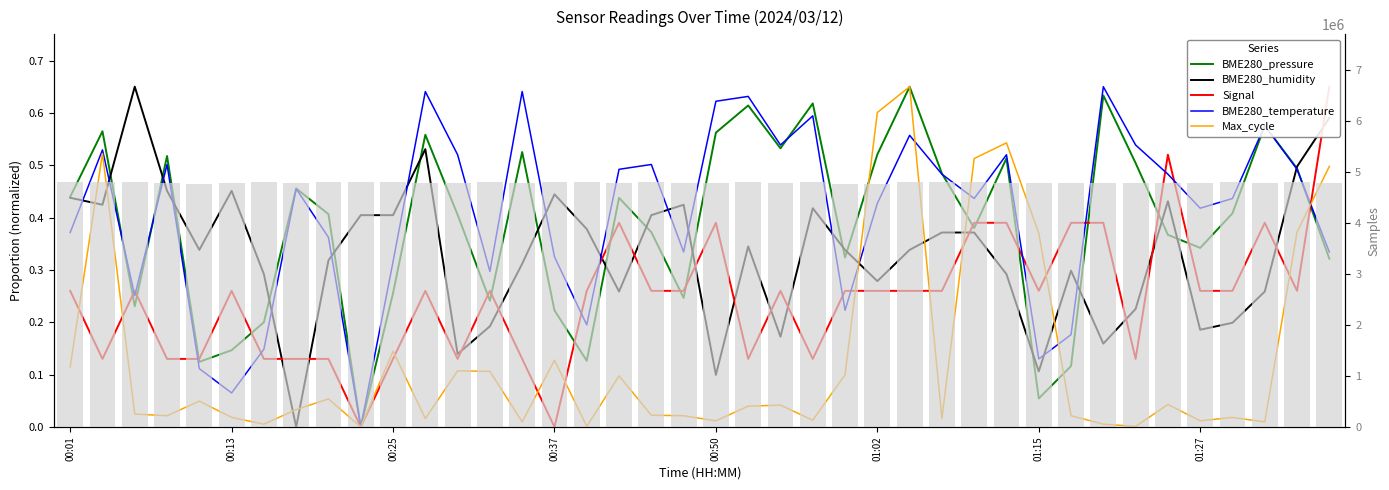

At which category is the sum across all series the highest?

26